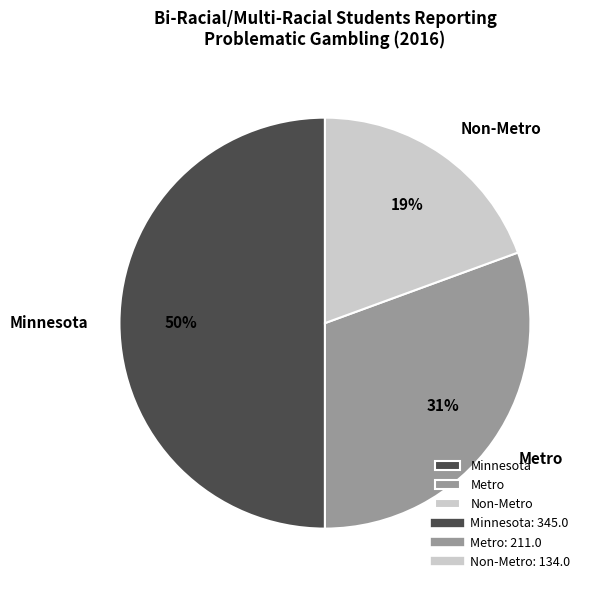

The Non-Metro slice represents 12% of the pie. True or false?

False